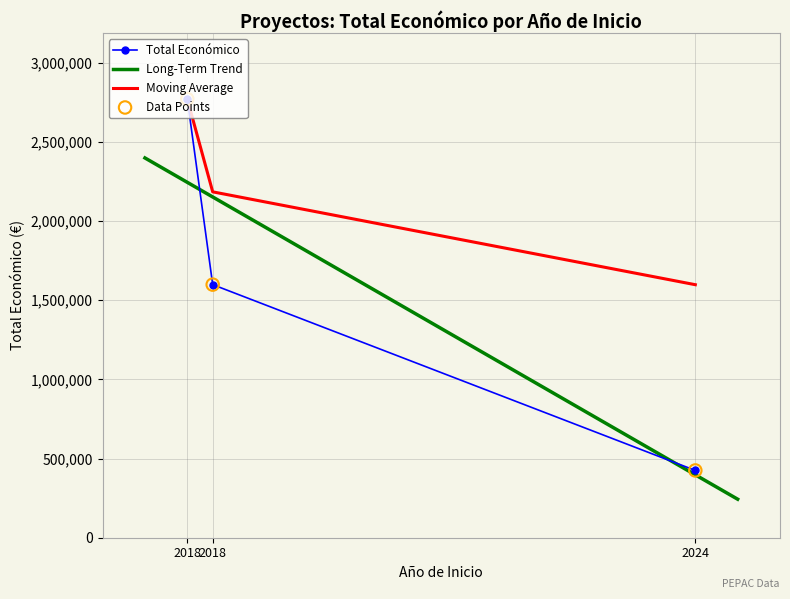

Which has a higher value, 2018 or 2024?

2018